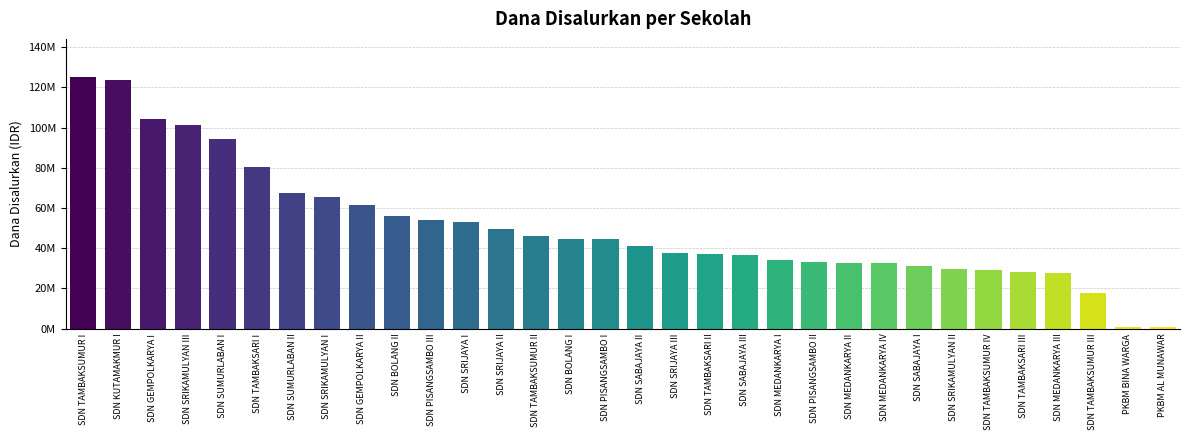

Rank the categories by value from lowest to highest.

PKBM BINA WARGA, PKBM AL MUNAWAR, SDN TAMBAKSUMUR III, SDN MEDANKARYA III, SDN TAMBAKSARI III, SDN TAMBAKSUMUR IV, SDN SRIKAMULYAN II, SDN SABAJAYA I, SDN MEDANKARYA IV, SDN MEDANKARYA II, SDN PISANGSAMBO II, SDN MEDANKARYA I, SDN SABAJAYA III, SDN TAMBAKSARI II, SDN SRIJAYA III, SDN SABAJAYA II, SDN PISANGSAMBO I, SDN BOLANG I, SDN TAMBAKSUMUR II, SDN SRIJAYA II, SDN SRIJAYA I, SDN PISANGSAMBO III, SDN BOLANG II, SDN GEMPOLKARYA II, SDN SRIKAMULYAN I, SDN SUMURLABAN II, SDN TAMBAKSARI I, SDN SUMURLABAN I, SDN SRIKAMULYAN III, SDN GEMPOLKARYA I, SDN KUTAMAKMUR I, SDN TAMBAKSUMUR I